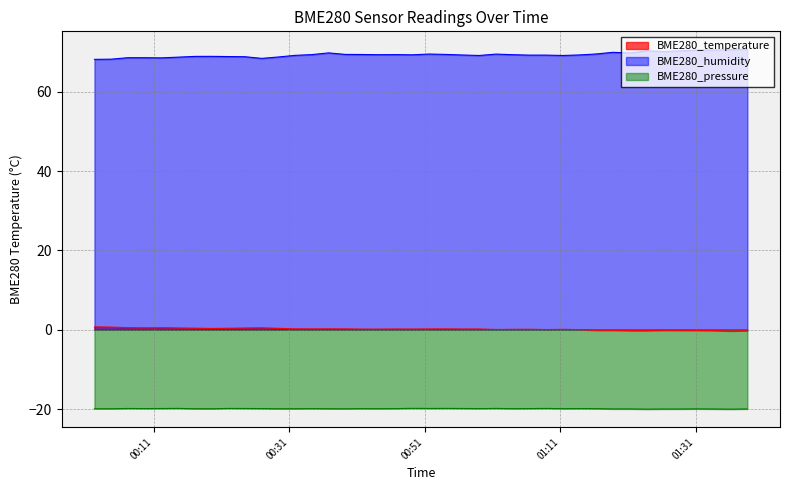

Reading right to left, transcribe all the data shown in this chart.

BME280_temperature: -0.2	-0.3	-0.2	-0.2	-0.1	-0.1	-0.2	-0.2	-0.1	-0.1	0.0	0.1	0.1	0.1	0.1	0.1	0.2	0.2	0.2	0.2	0.2	0.2	0.2	0.2	0.2	0.2	0.2	0.2	0.4	0.5	0.4	0.4	0.3	0.4	0.5	0.5	0.5	0.5	0.7	0.7
BME280_humidity: 70.7	70.6	70.5	70.5	70.3	70.1	70.3	69.7	69.9	69.5	69.2	69.1	69.2	69.2	69.3	69.5	69.1	69.2	69.4	69.5	69.3	69.3	69.3	69.4	69.4	69.8	69.3	69.1	68.7	68.4	68.8	68.8	68.9	68.9	68.7	68.5	68.5	68.5	68.2	68.1
BME280_pressure_scaled: -19.9	-20.0	-20.0	-19.9	-20.0	-20.0	-20.0	-19.9	-19.9	-19.9	-19.9	-19.9	-19.8	-19.9	-19.9	-19.8	-19.9	-19.8	-19.8	-19.8	-19.8	-19.9	-19.9	-19.9	-19.9	-19.9	-19.9	-19.9	-19.9	-19.9	-19.8	-19.8	-19.9	-19.9	-19.8	-19.8	-19.9	-19.8	-19.9	-19.9